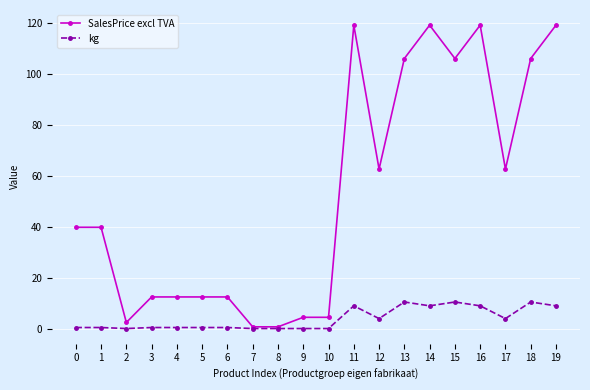

Is the value of kg at 5 greater than the value of SalesPrice excl TVA at 3?

No